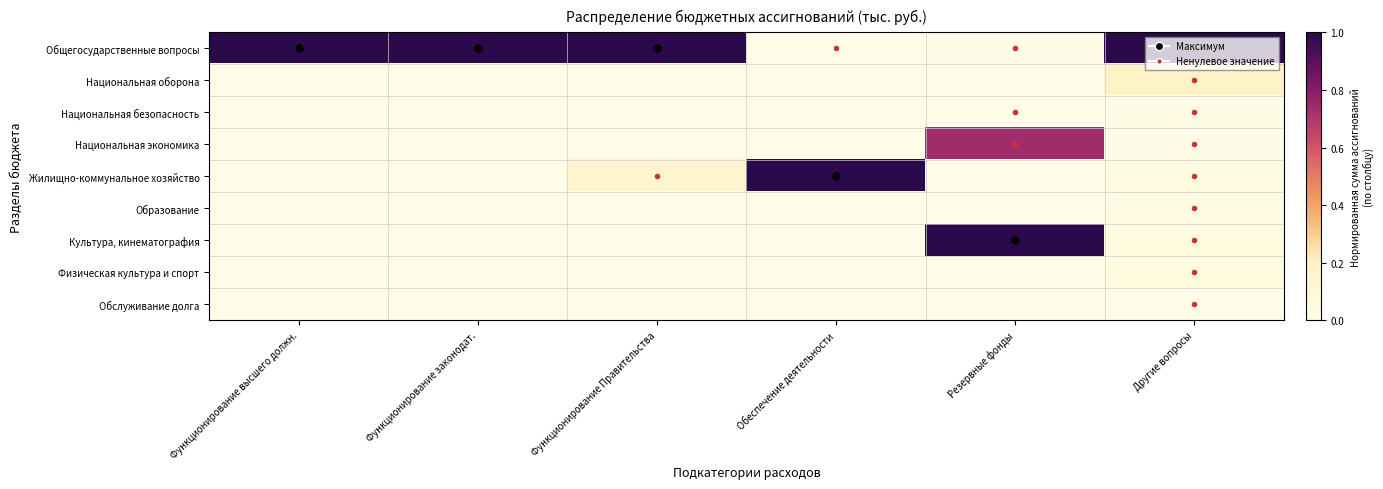

Reading left to right, transcribe all the data shown in this chart.

Общегосударственные вопросы: Функционирование высшего должн.=1.0	Функционирование законодат.=1.0	Функционирование Правительства=1.0	Обеспечение деятельности=0.0	Резервные фонды=0.0	Другие вопросы=1.0
Национальная оборона: Функционирование высшего должн.=0.0	Функционирование законодат.=0.0	Функционирование Правительства=0.0	Обеспечение деятельности=0.0	Резервные фонды=0.0	Другие вопросы=0.2
Национальная безопасность: Функционирование высшего должн.=0.0	Функционирование законодат.=0.0	Функционирование Правительства=0.0	Обеспечение деятельности=0.0	Резервные фонды=0.0	Другие вопросы=0.0
Национальная экономика: Функционирование высшего должн.=0.0	Функционирование законодат.=0.0	Функционирование Правительства=0.0	Обеспечение деятельности=0.0	Резервные фонды=0.7	Другие вопросы=0.0
Жилищно-коммунальное хозяйство: Функционирование высшего должн.=0.0	Функционирование законодат.=0.0	Функционирование Правительства=0.1	Обеспечение деятельности=1.0	Резервные фонды=0.0	Другие вопросы=0.0
Образование: Функционирование высшего должн.=0.0	Функционирование законодат.=0.0	Функционирование Правительства=0.0	Обеспечение деятельности=0.0	Резервные фонды=0.0	Другие вопросы=0.0
Культура, кинематография: Функционирование высшего должн.=0.0	Функционирование законодат.=0.0	Функционирование Правительства=0.0	Обеспечение деятельности=0.0	Резервные фонды=1.0	Другие вопросы=0.1
Физическая культура и спорт: Функционирование высшего должн.=0.0	Функционирование законодат.=0.0	Функционирование Правительства=0.0	Обеспечение деятельности=0.0	Резервные фонды=0.0	Другие вопросы=0.1
Обслуживание долга: Функционирование высшего должн.=0.0	Функционирование законодат.=0.0	Функционирование Правительства=0.0	Обеспечение деятельности=0.0	Резервные фонды=0.0	Другие вопросы=0.0